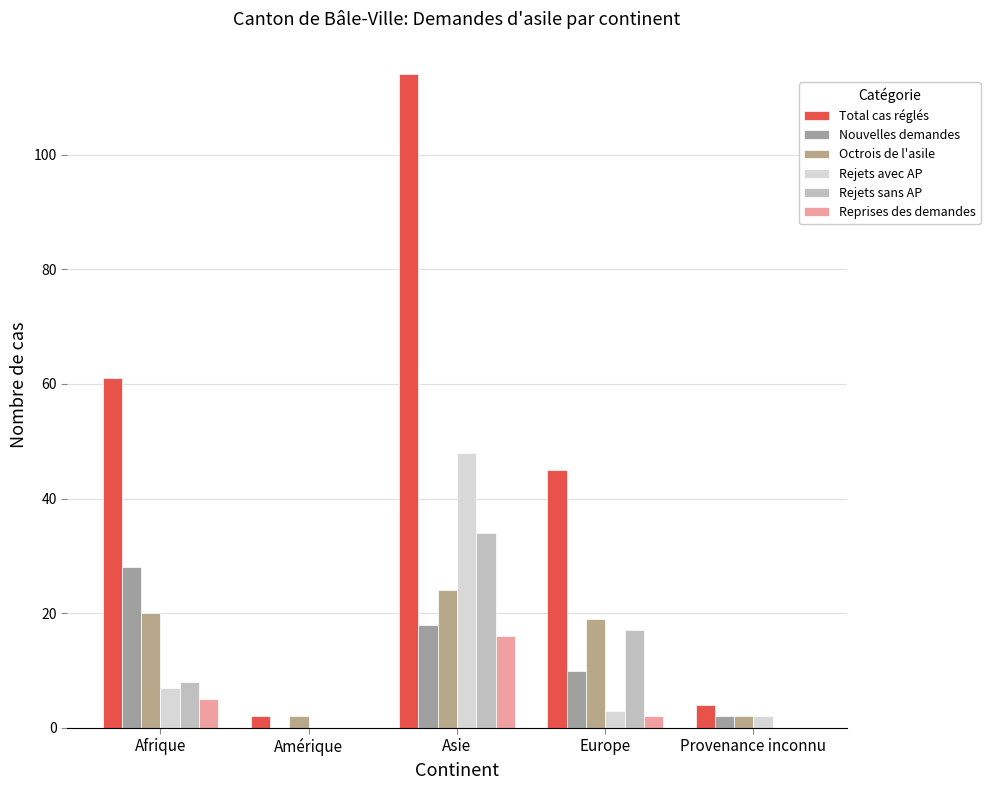

What is the label of the 1st bar from the right?

Provenance inconnu